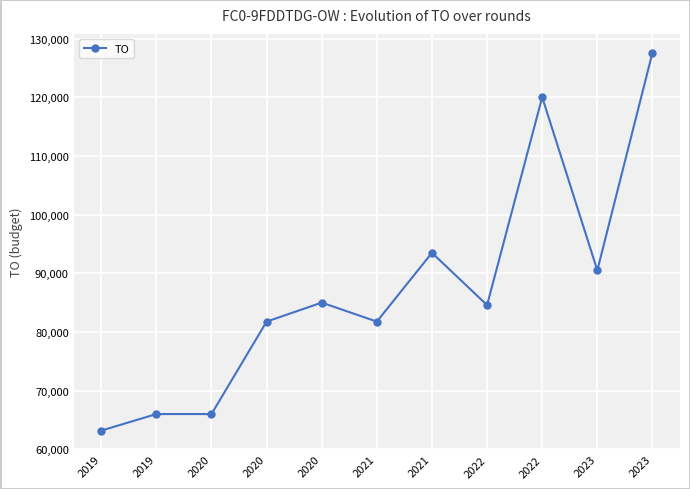

How many values are below 84566?

5